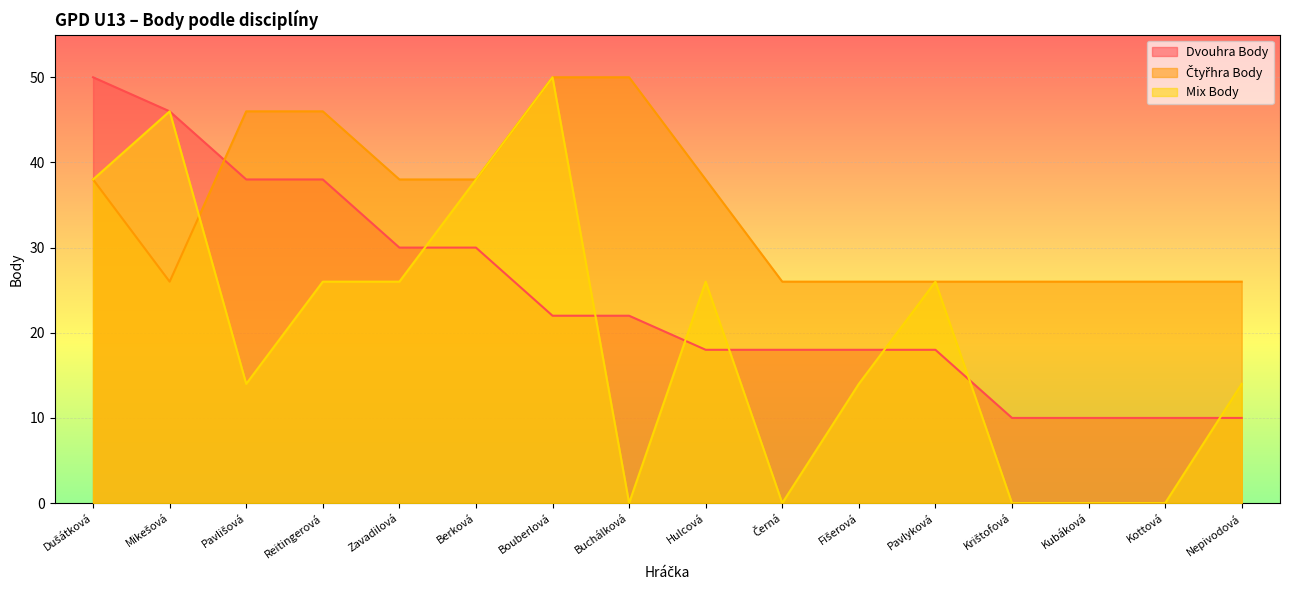

The Čtyřhra Body series shows 69 at Reitingerová. True or false?

False